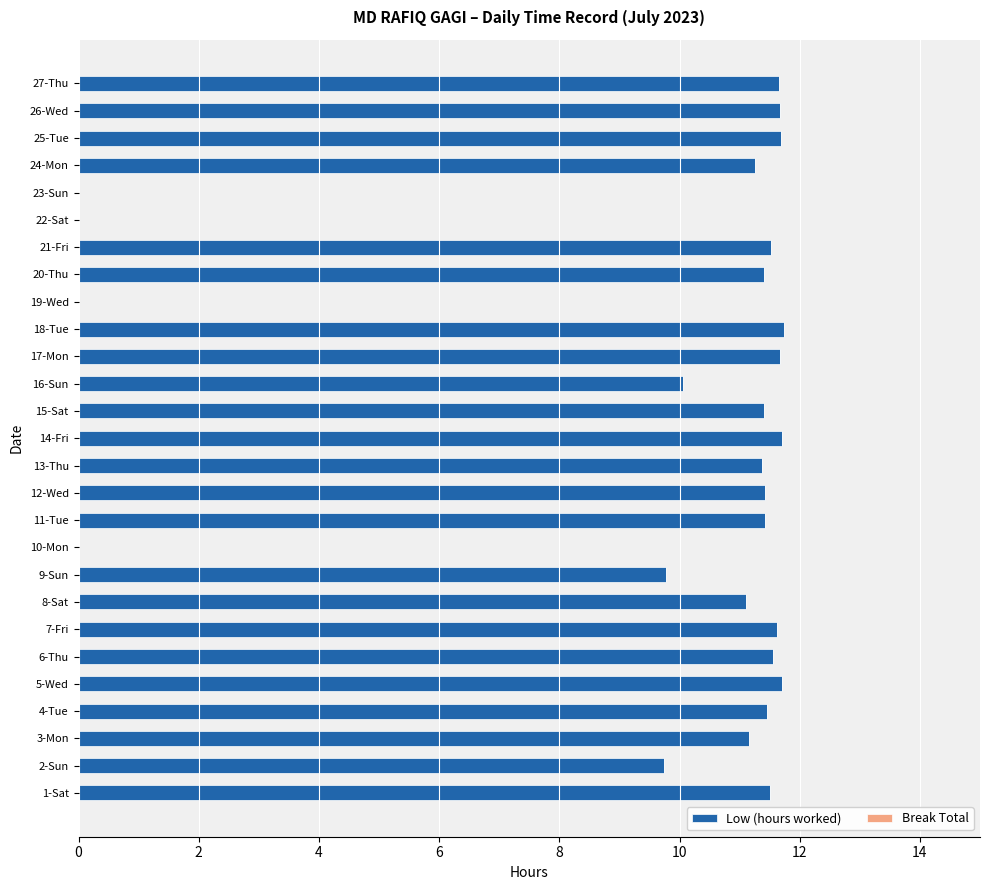

What is the sum of the values at 2-Sun and 13-Thu?

21.1